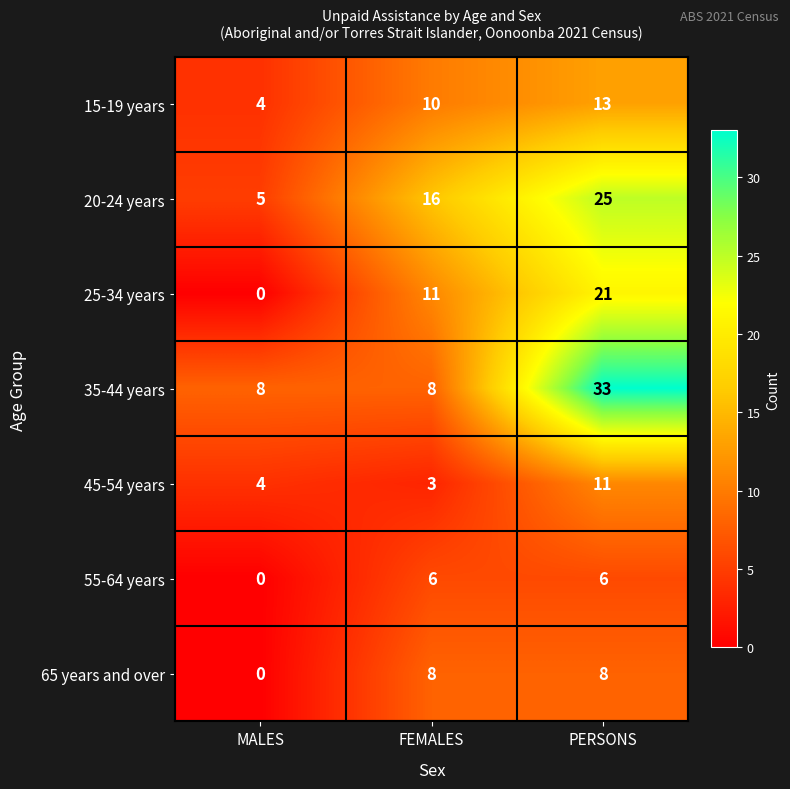

How many values in the 20-24 years series are below 16?

1